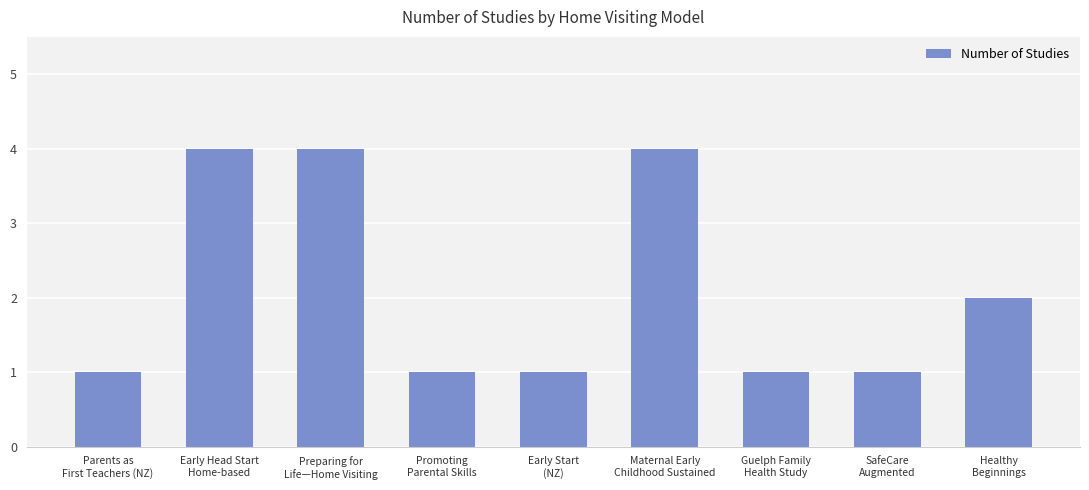

Reading left to right, extract all data points from this chart.

1	4	4	1	1	4	1	1	2